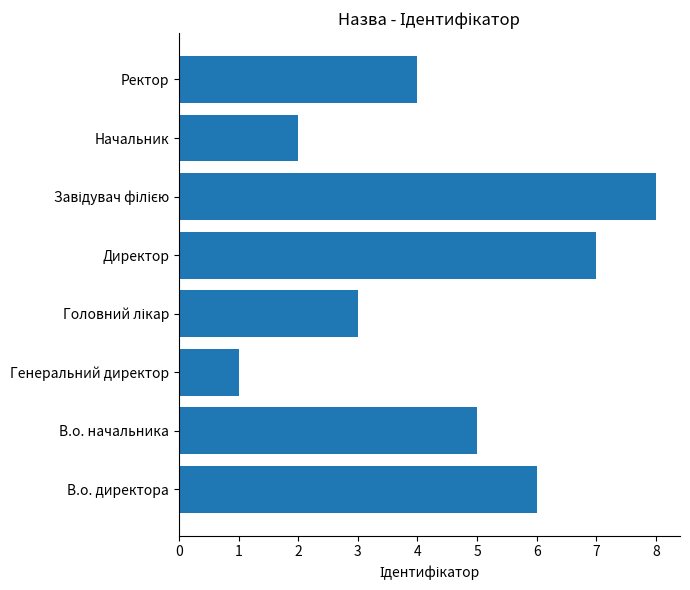

Reading bottom to top, extract all data points from this chart.

6	5	1	3	7	8	2	4